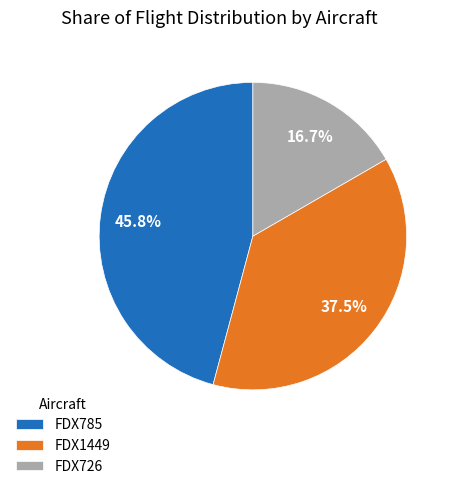

Count the number of slices in the pie.

3